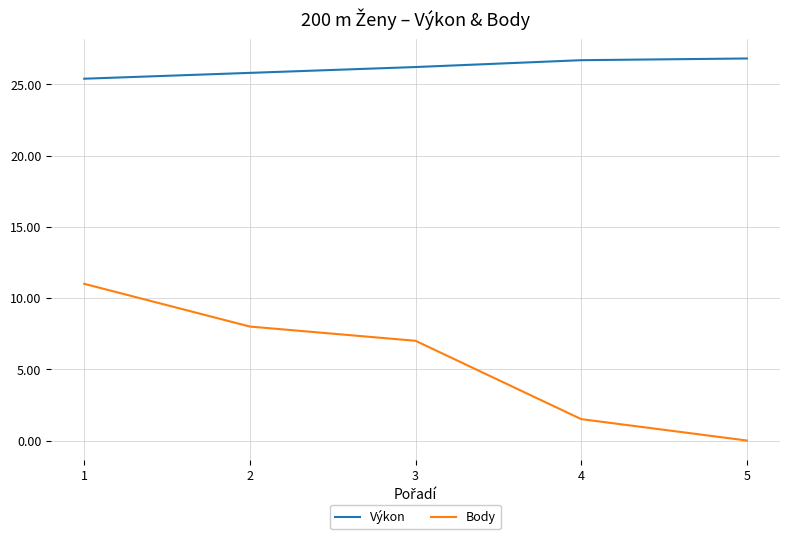

Count the Výkon values in the range 25 to 26.

2